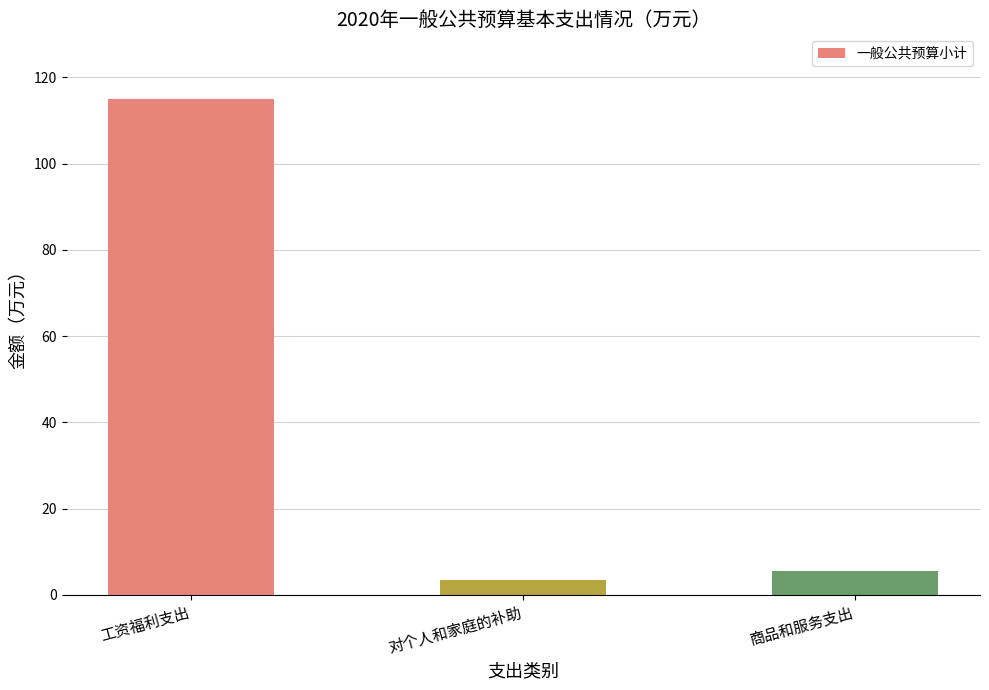

What is the approximate value at 工资福利支出?

115.0